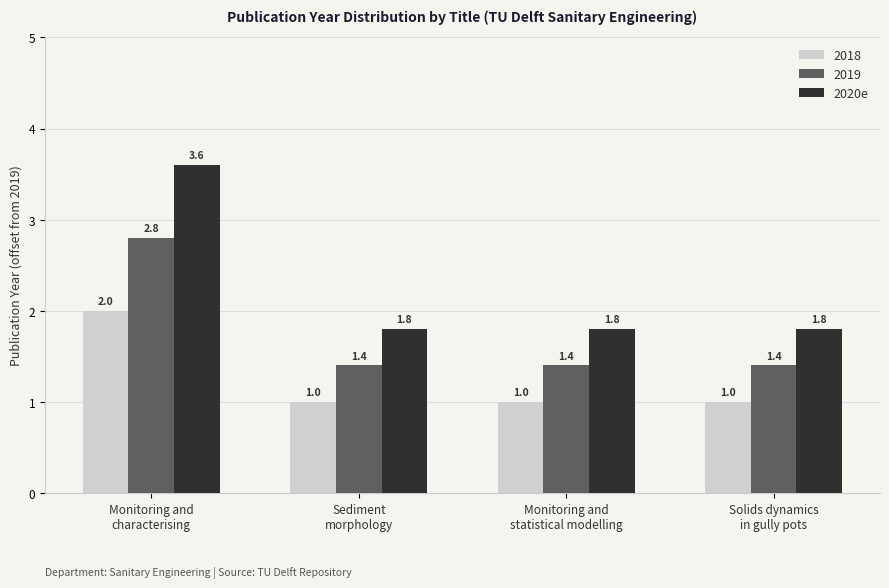

Which series has the widest spread of values?

2020e